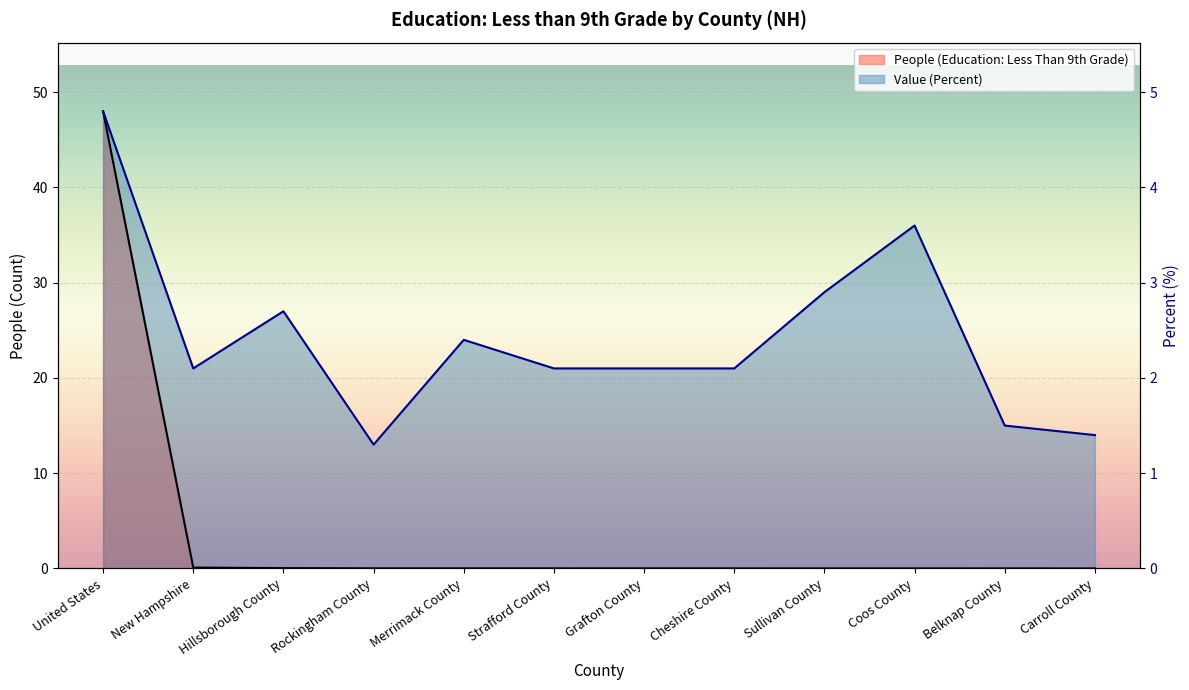

At which label does Value (Percent) first exceed 21?

United States